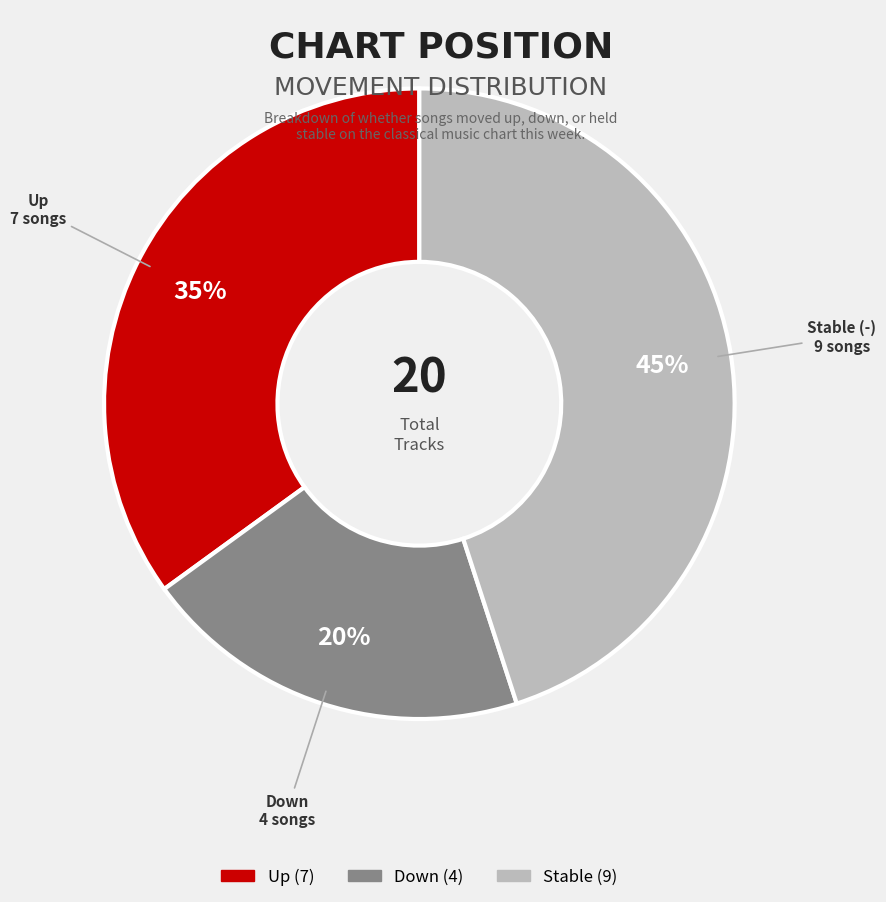

Count the number of slices in the pie.

3